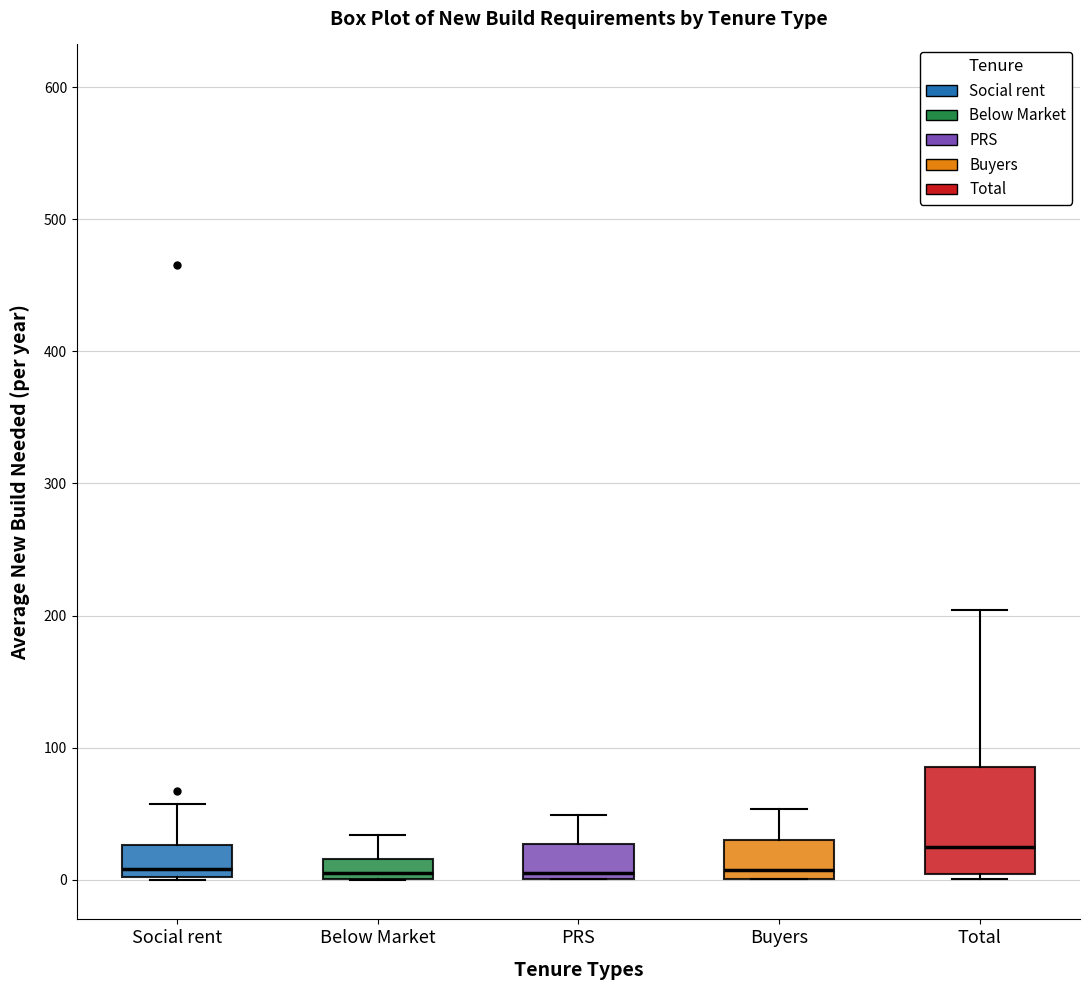

Comparing the boxes themselves (not the whiskers), which one is the tallest?

Total